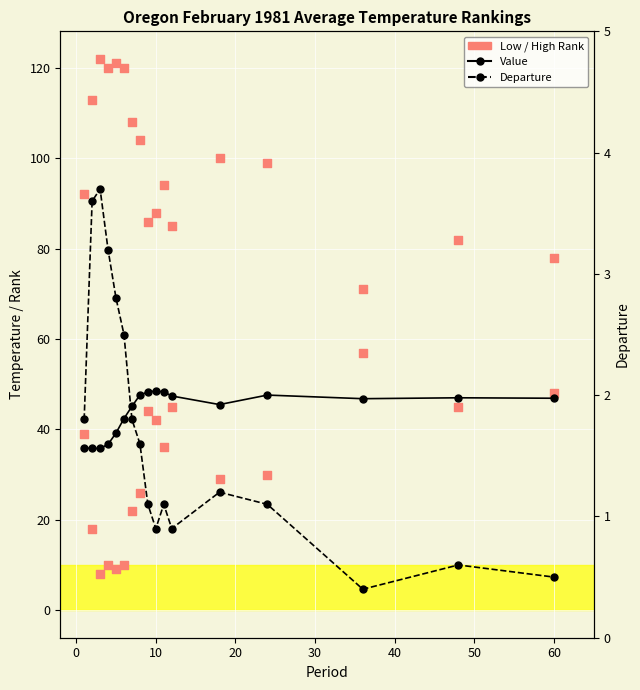

Which series contains the lowest Y value?

Departure